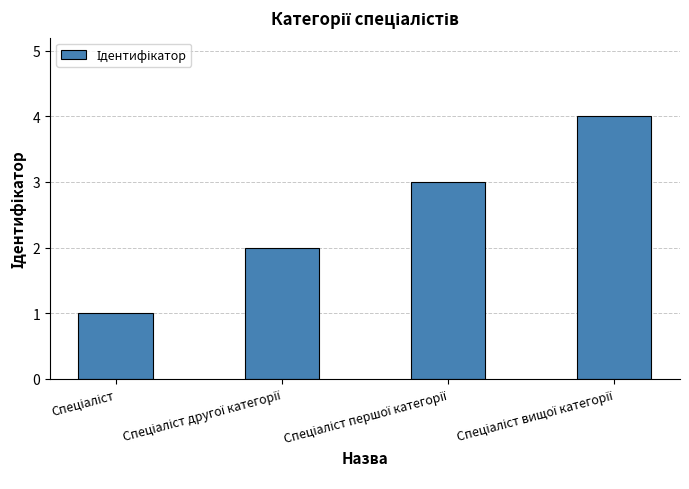

What is the difference between the maximum and minimum values?

3